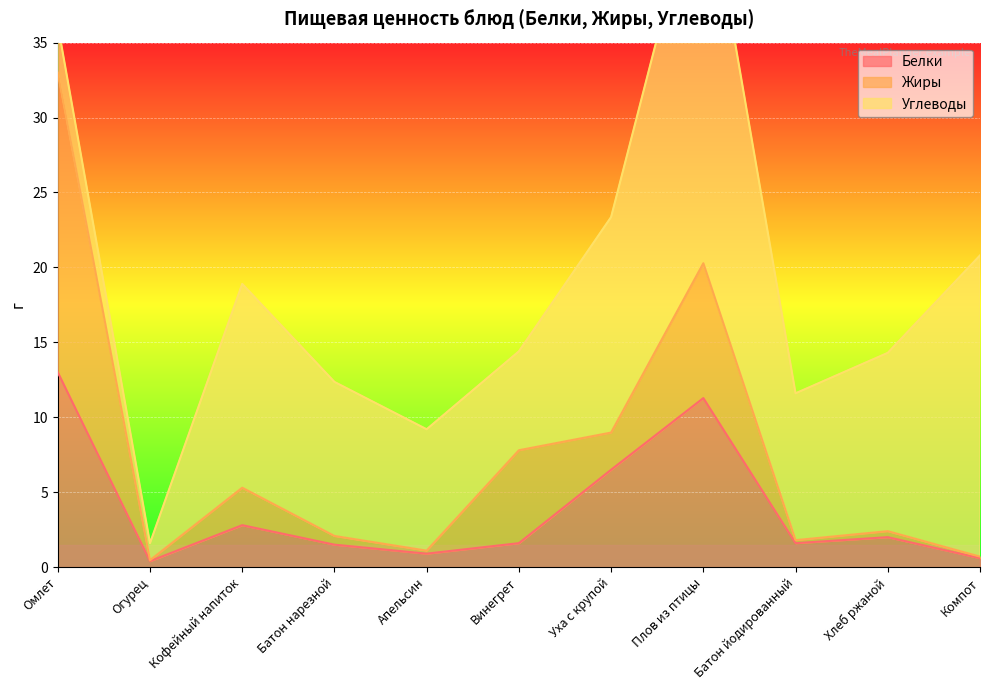

What is the spread (max minus min) of values at Плов из птицы?

18.0